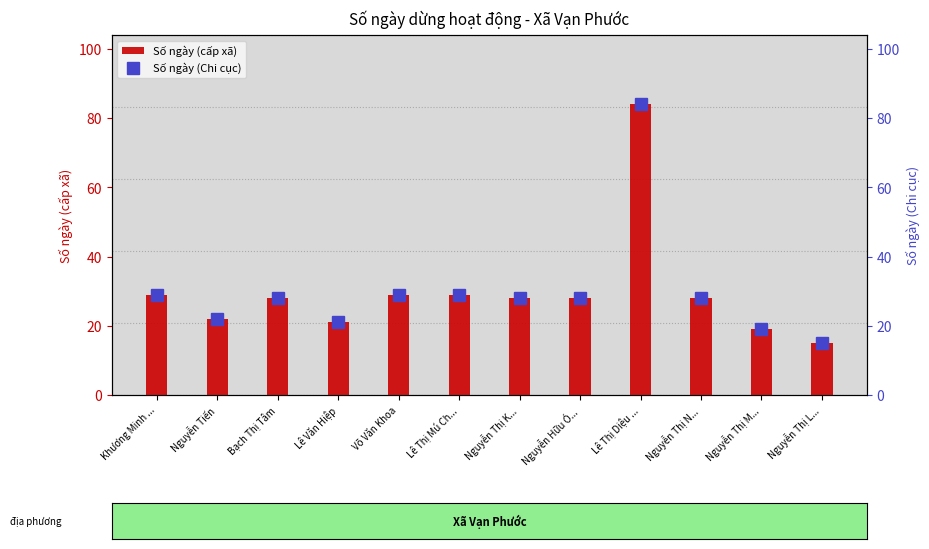

List the labels in order of Số ngày (cấp xã) value, smallest first.

Nguyễn Thị L..., Nguyễn Thị M..., Lê Văn Hiệp, Nguyễn Tiến, Bạch Thị Tâm, Nguyễn Thị K..., Nguyễn Hữu Ó..., Nguyễn Thị N..., Khương Minh ..., Võ Văn Khoa, Lê Thị Mú Ch..., Lê Thị Diệu ...